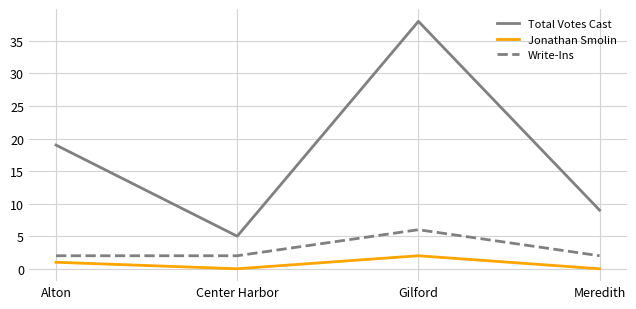

What is the sum of all Total Votes Cast values?

71